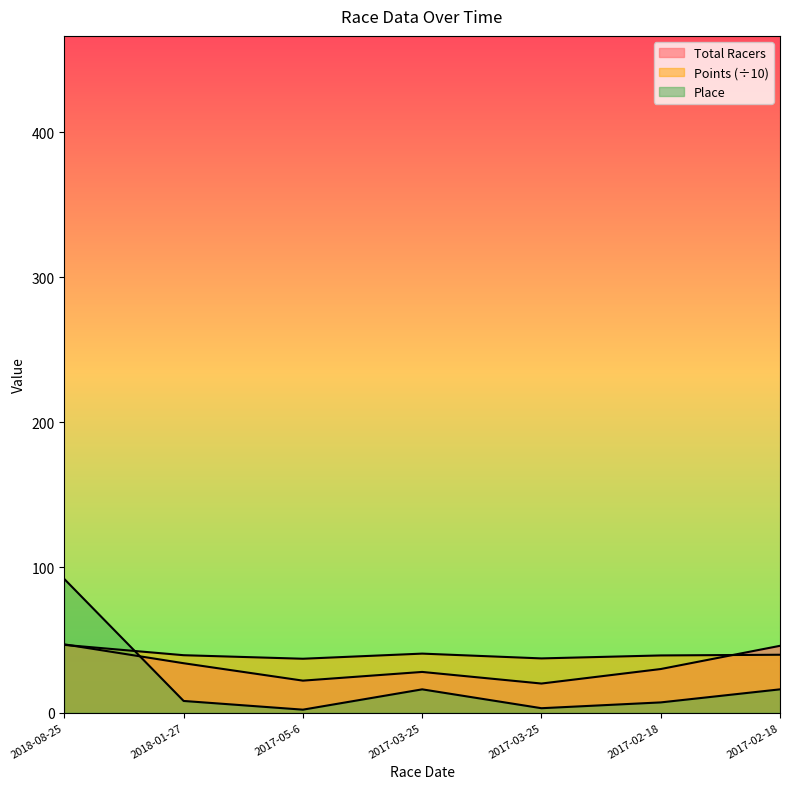

After their last crossing, which series has the higher values: Place or Total Racers?

Total Racers